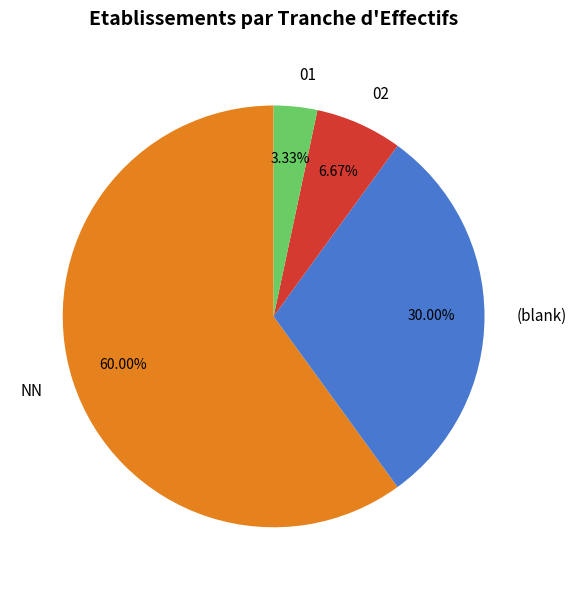

Between (blank) and NN, which is larger?

NN